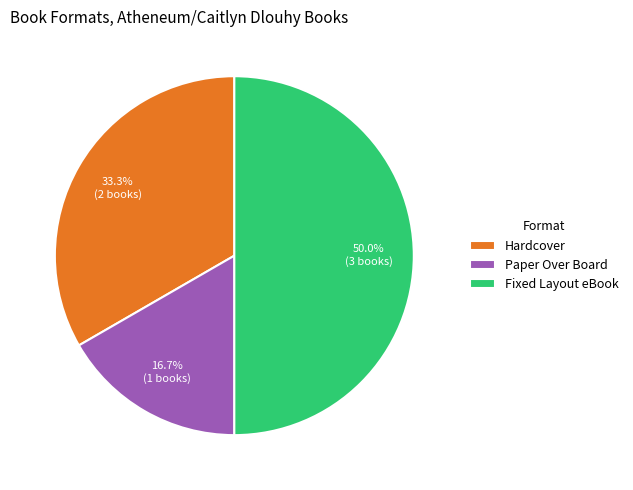

Rank the categories by value from highest to lowest.

Fixed Layout eBook, Hardcover, Paper Over Board